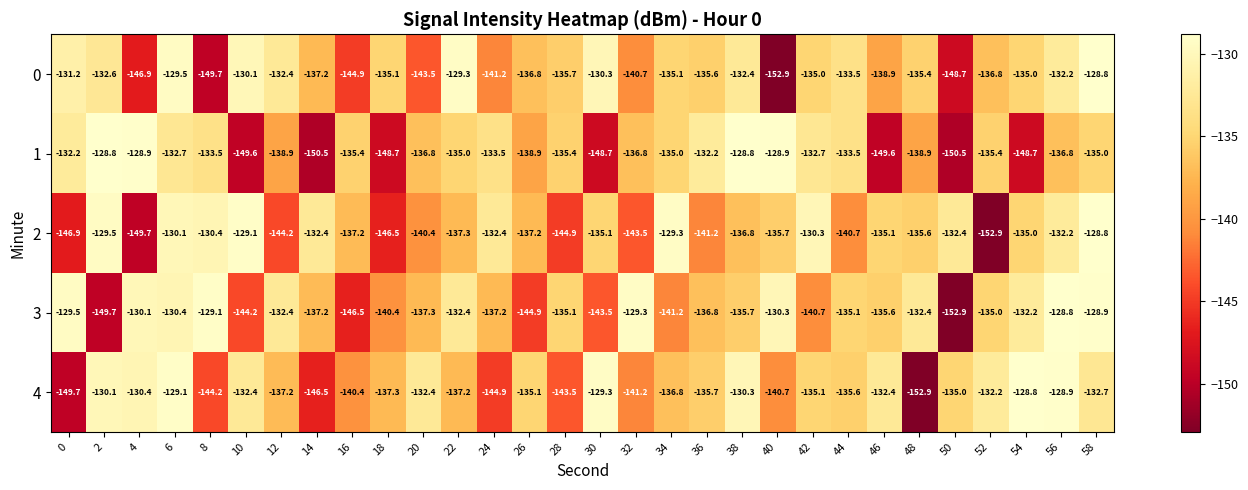

What is the greatest value displayed?

-128.8